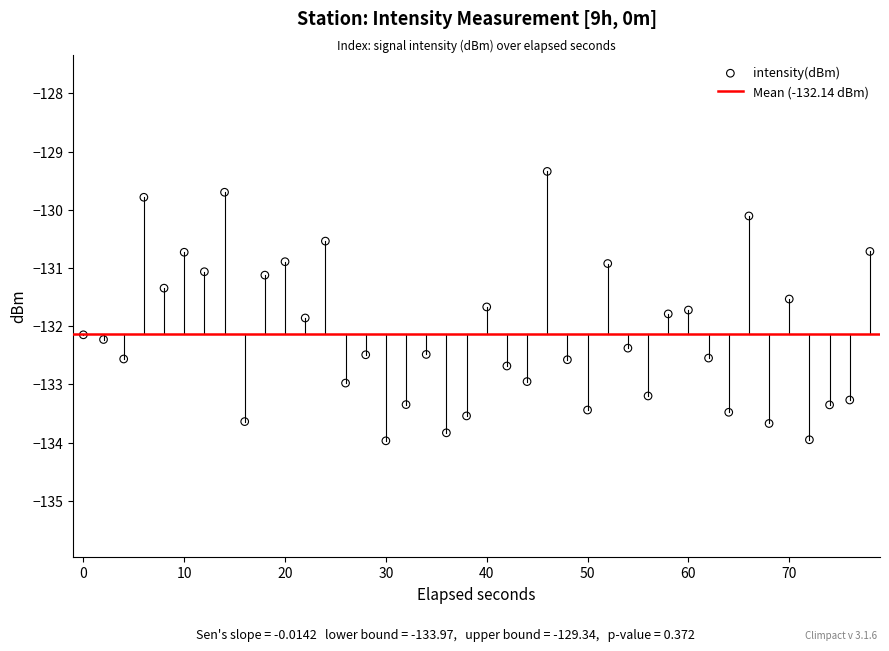

What is the range of X values (max minus min)?

78.0